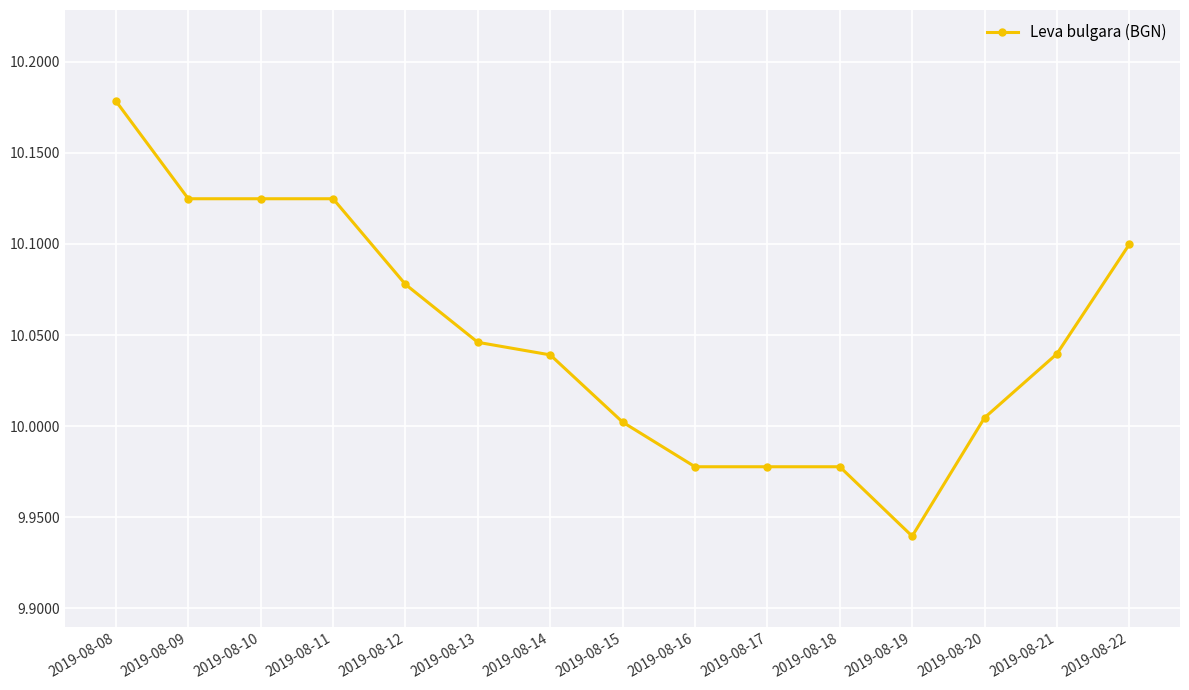

Count the number of categories in the chart.

15